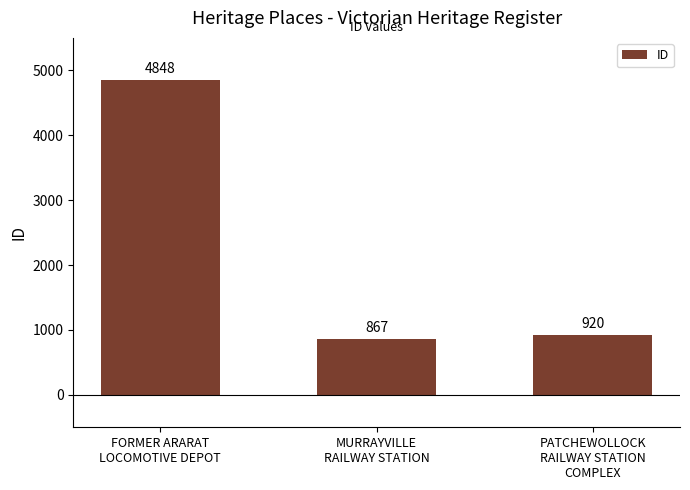

Where does the data first go above 920?

FORMER ARARAT
LOCOMOTIVE DEPOT